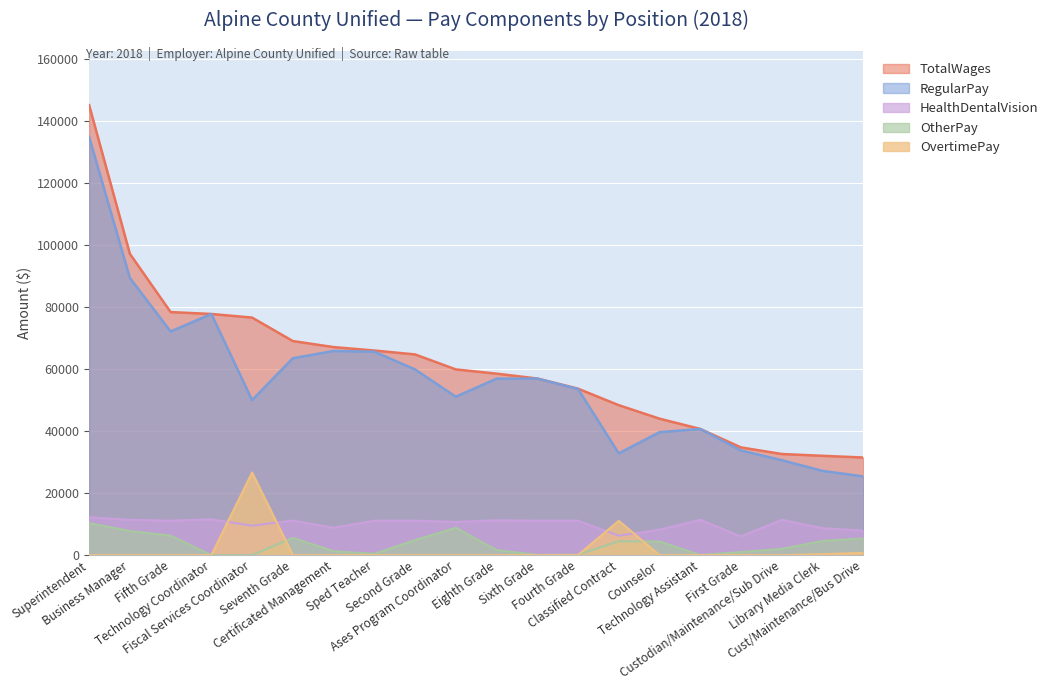

What is the highest value of the OvertimePay series?

26609